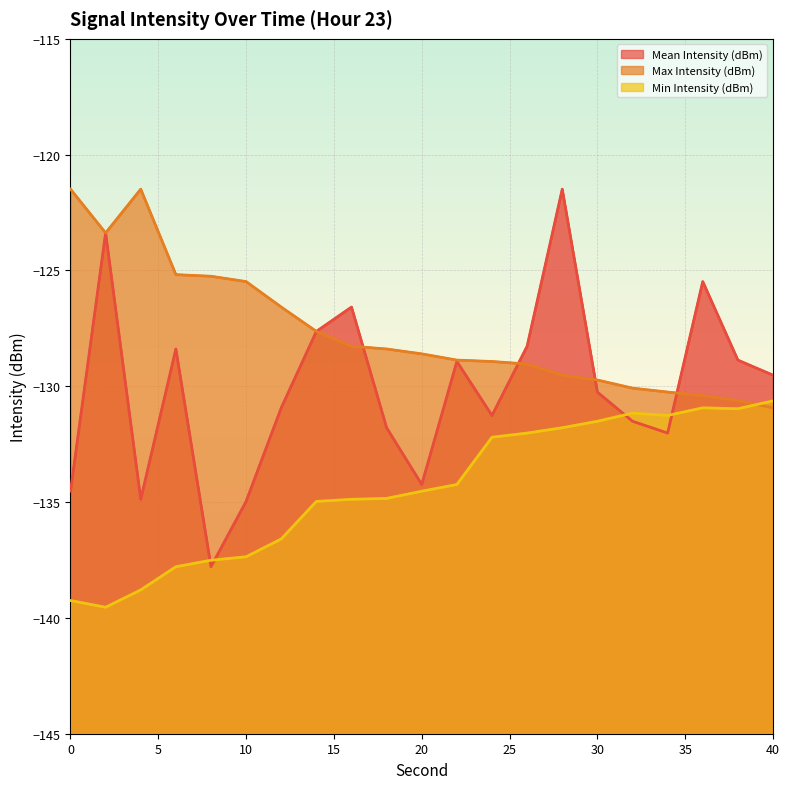

After their last crossing, which series has the higher values: Mean Intensity (dBm) or Max Intensity (dBm)?

Mean Intensity (dBm)